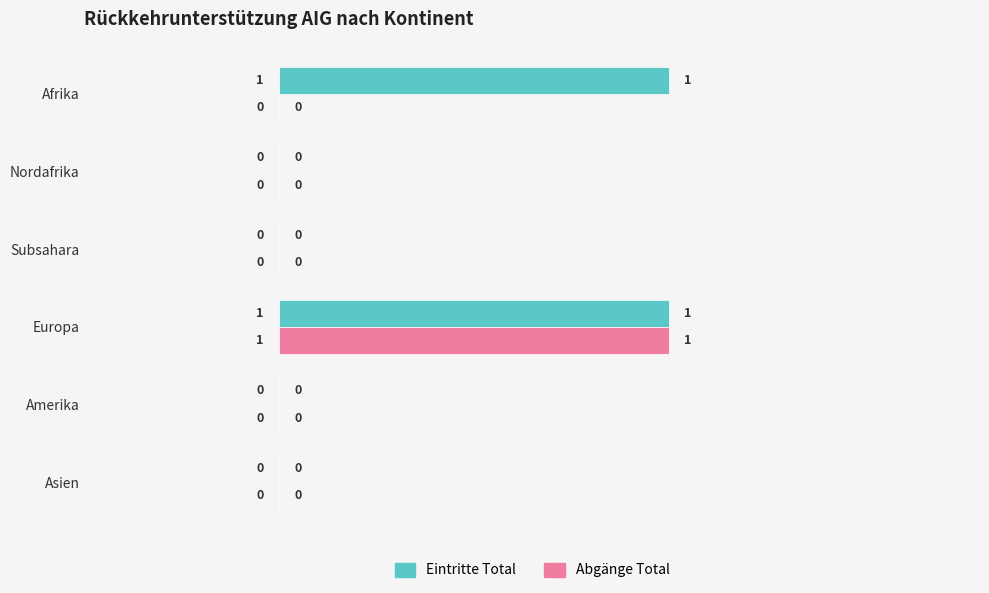

How many Eintritte Total values are between 0 and 1?

6